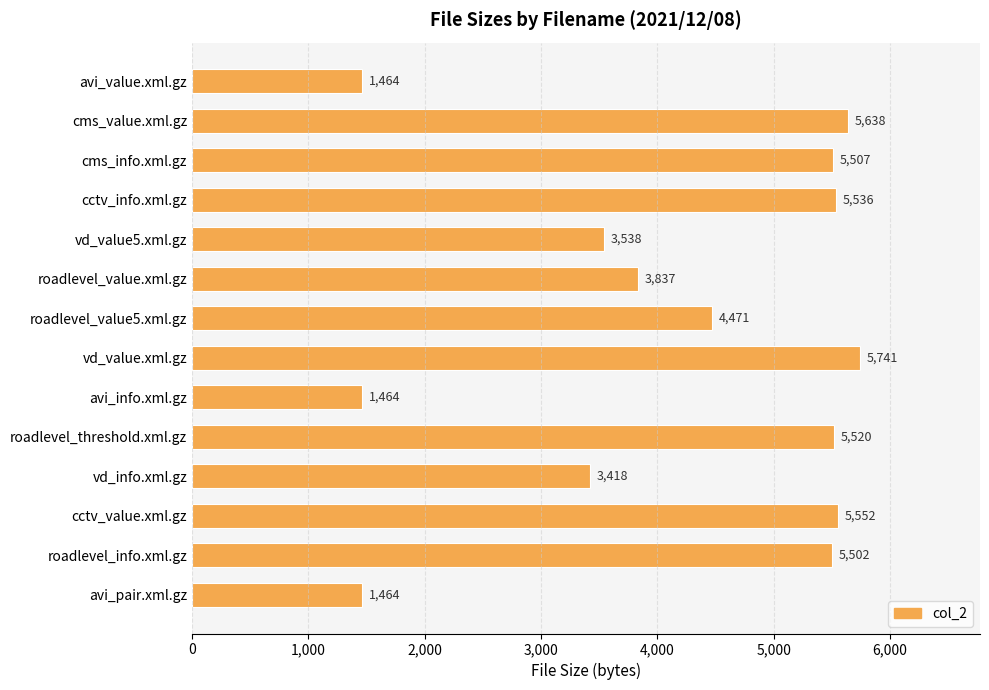

How many bars are there in total?

14